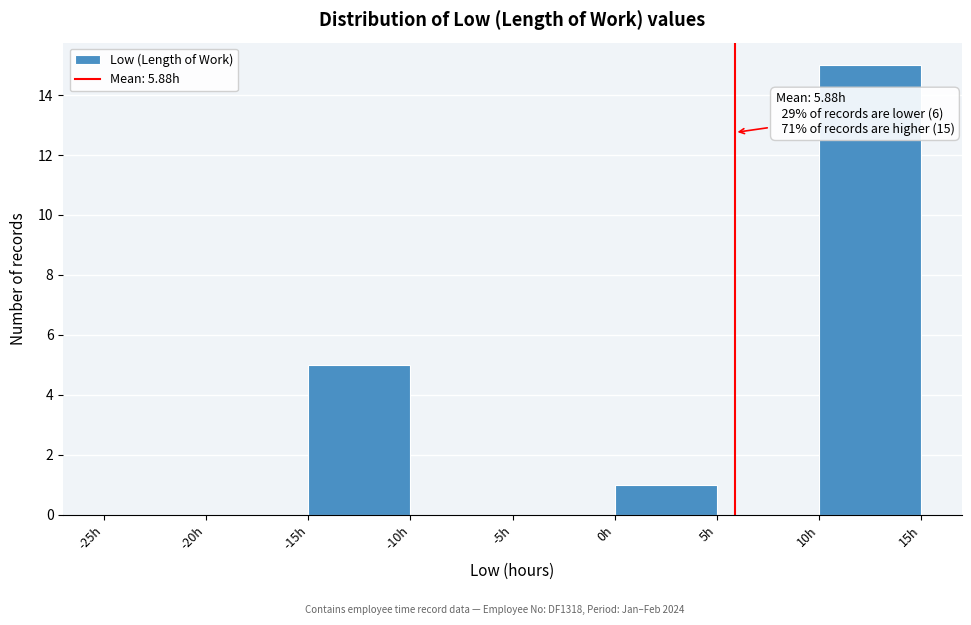

Over which range of the x-axis is the bar tallest?

10 to 15